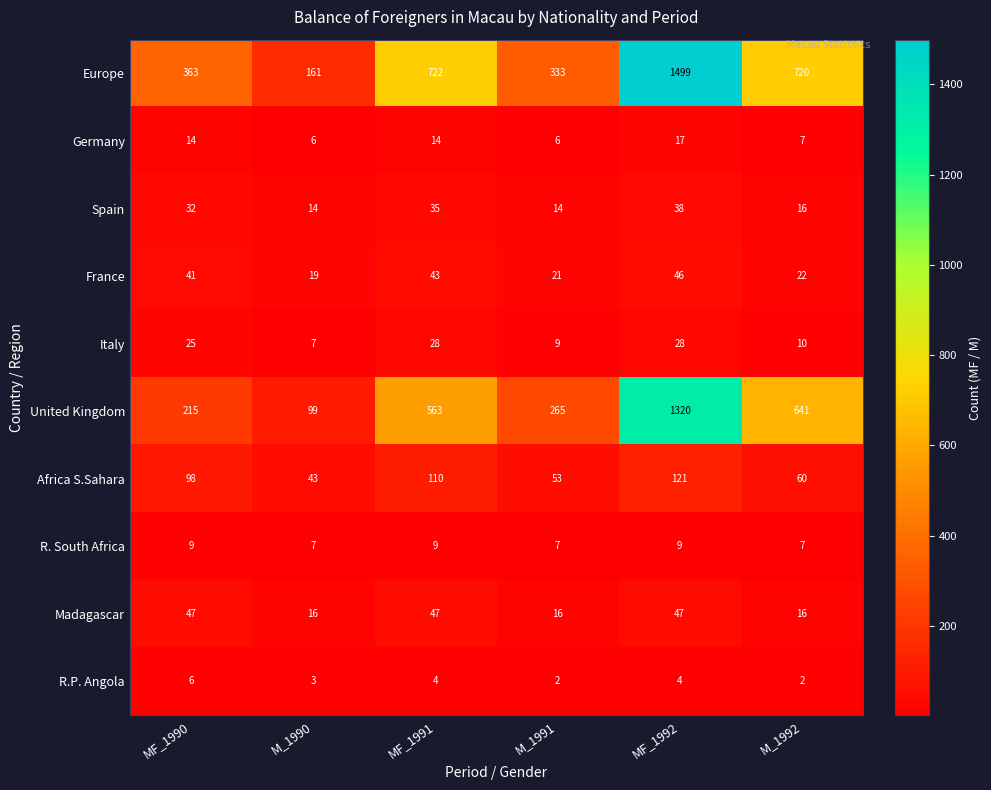

The value of R.P. Angola at MF_1992 is 4. True or false?

True